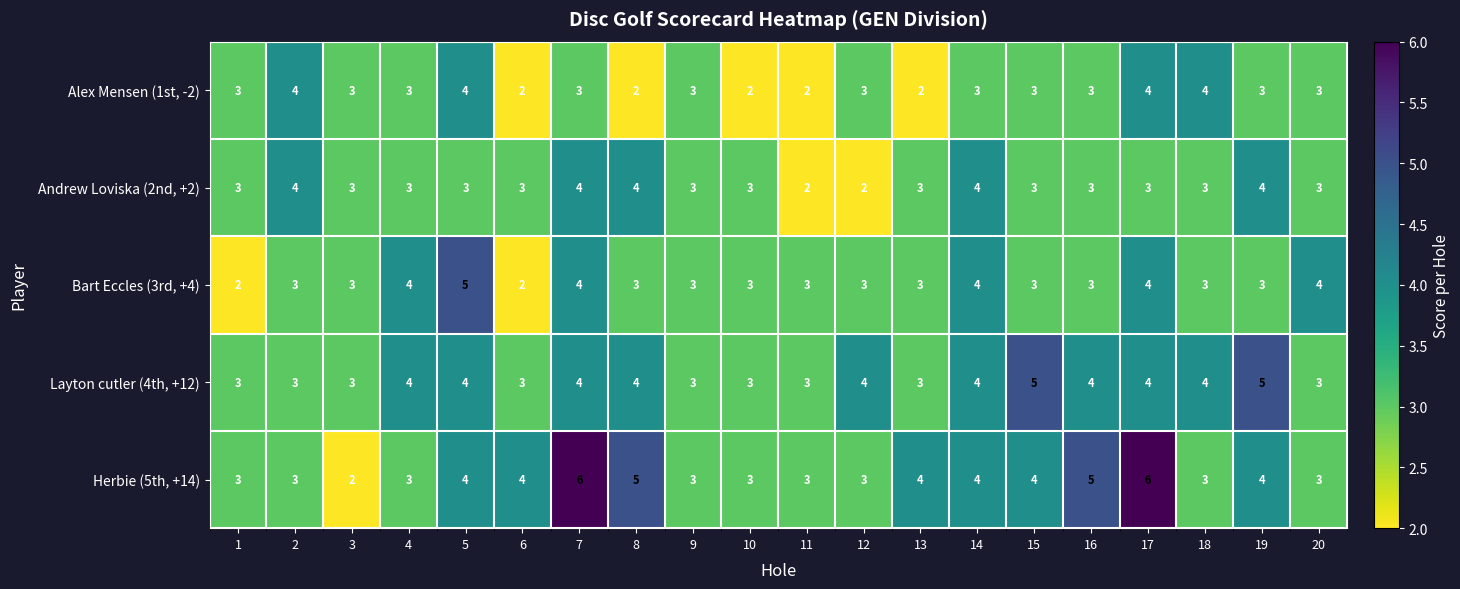

What is the maximum value for Andrew Loviska (2nd, +2)?

4